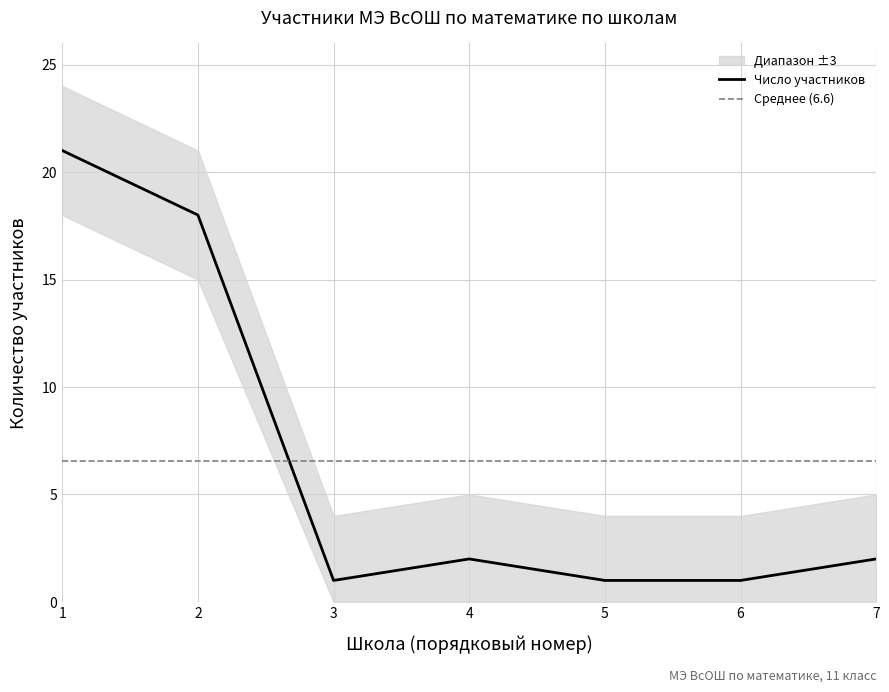

The value of Число участников at 2 is 8. True or false?

False